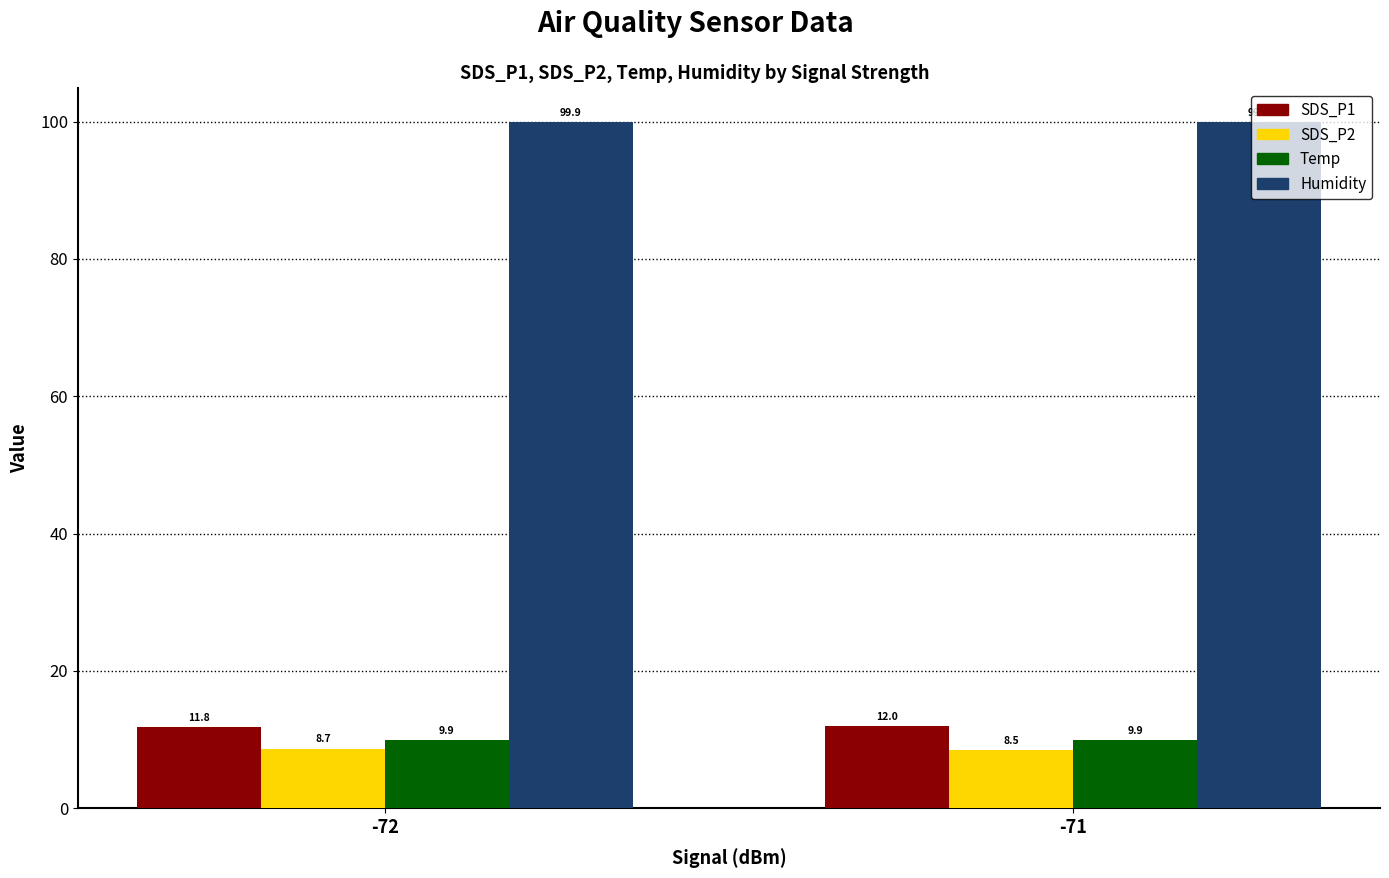

Reading right to left, what are all the values shown in this chart?

SDS_P1: -71=12.0	-72=11.8
SDS_P2: -71=8.5	-72=8.7
Temp: -71=9.9	-72=9.9
Humidity: -71=99.9	-72=99.9